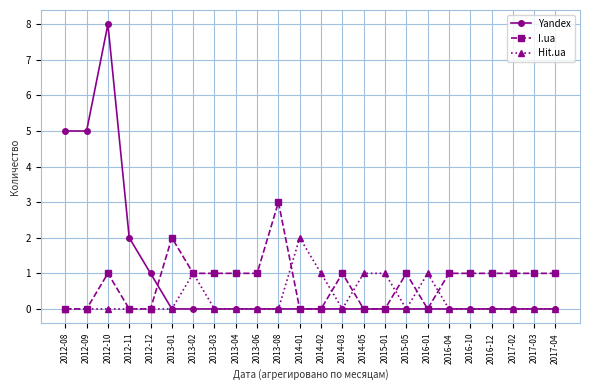

At which category does Yandex reach its first local peak?

2012-10